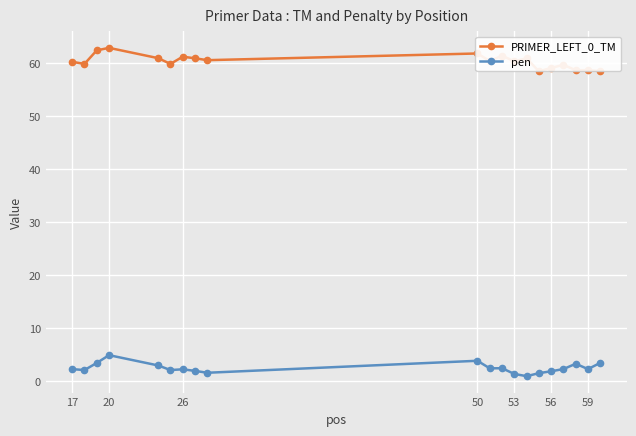

How many lines are shown in the chart?

2